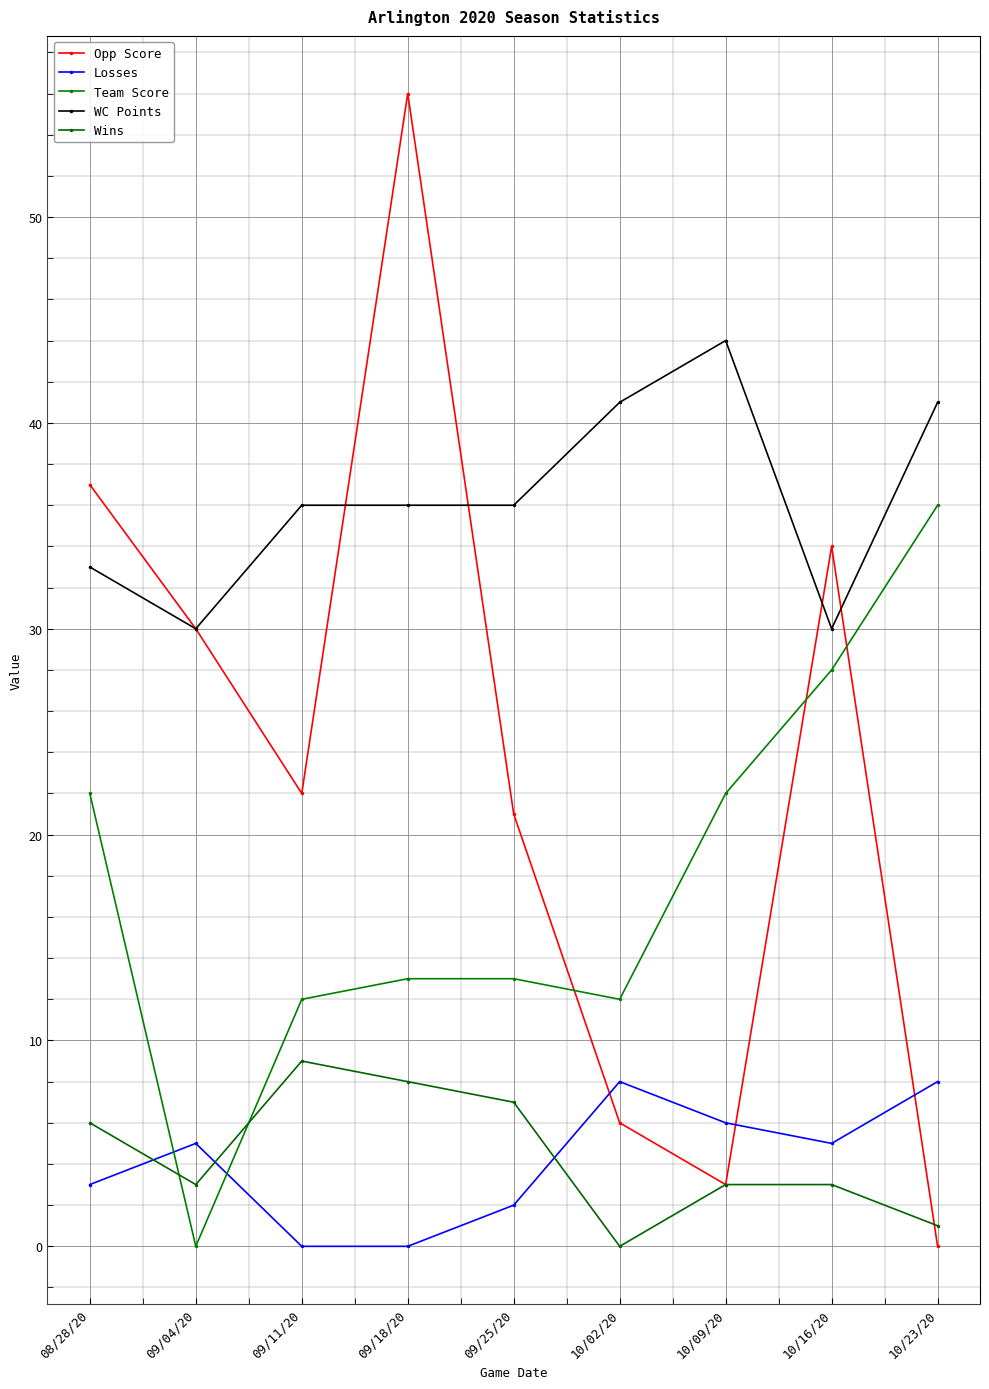

What is the spread (max minus min) of values at 10/16/20?

31